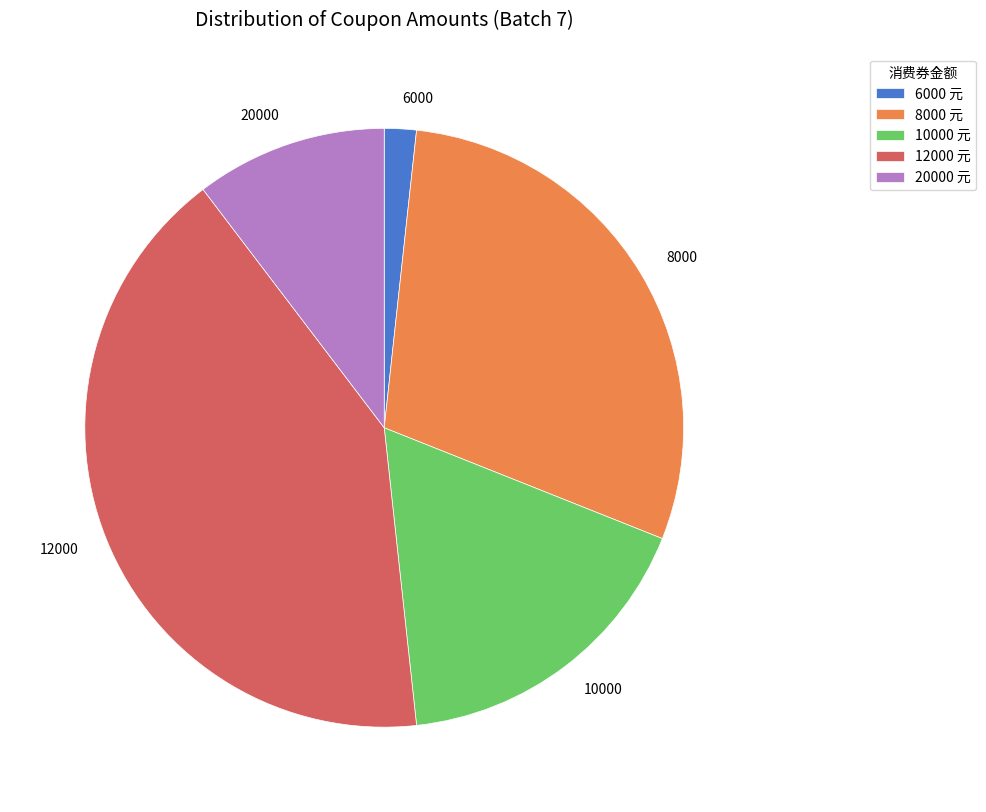

The 8000 slice represents 41% of the pie. True or false?

False